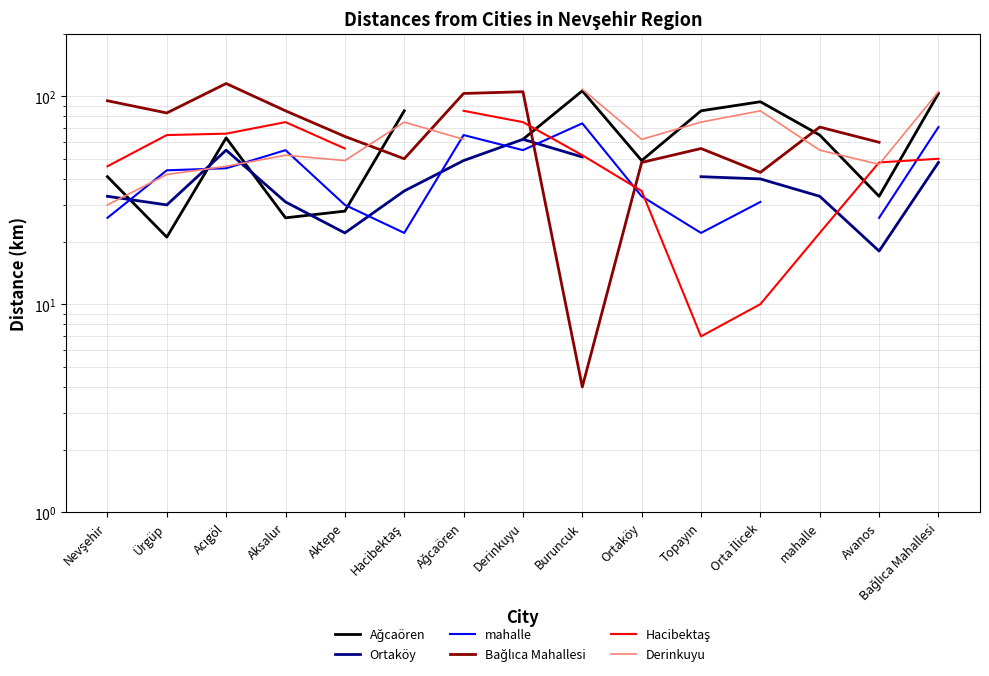

What is the difference between the highest and lowest values at Orta İlicek?

84.0